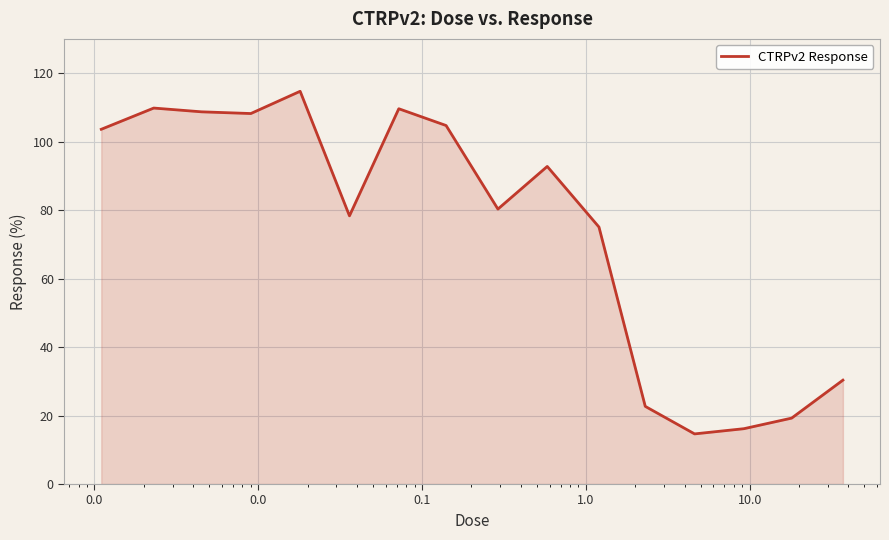

What is the maximum value shown in the chart?

114.7